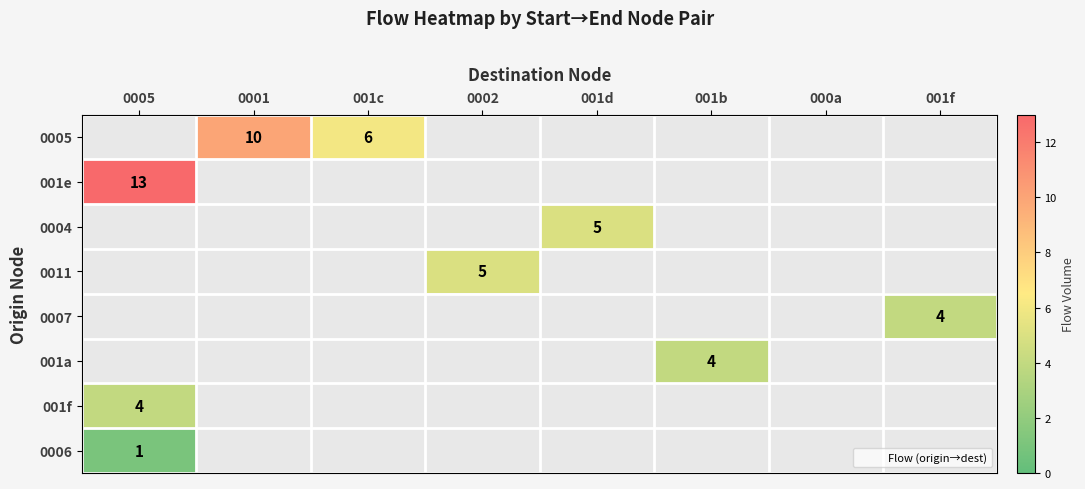

How many values in 001e are above zero?

1